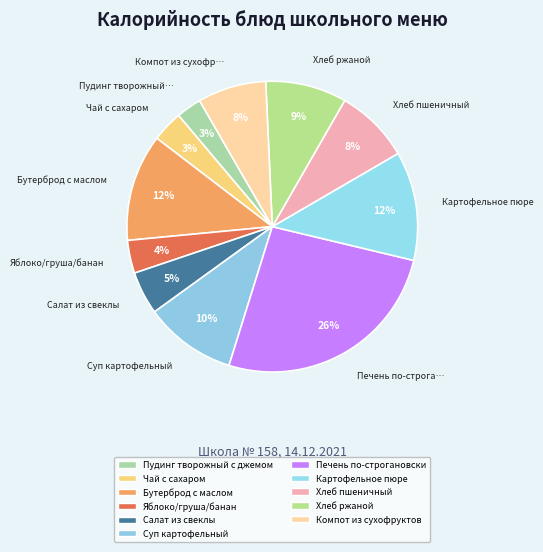

What percentage do Чай с сахаром and Хлеб пшеничный together represent?

11.8%